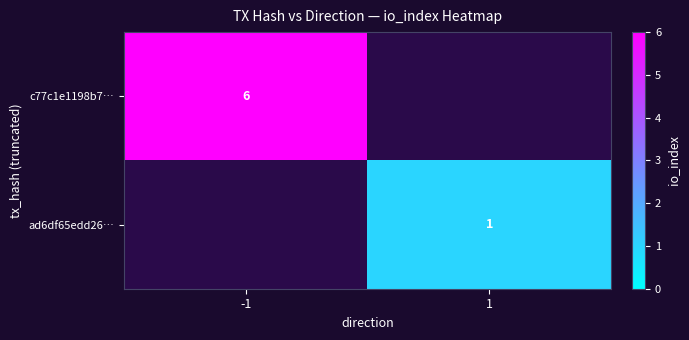

True or false: ad6df65edd26… has a value of 0 at 1.

False